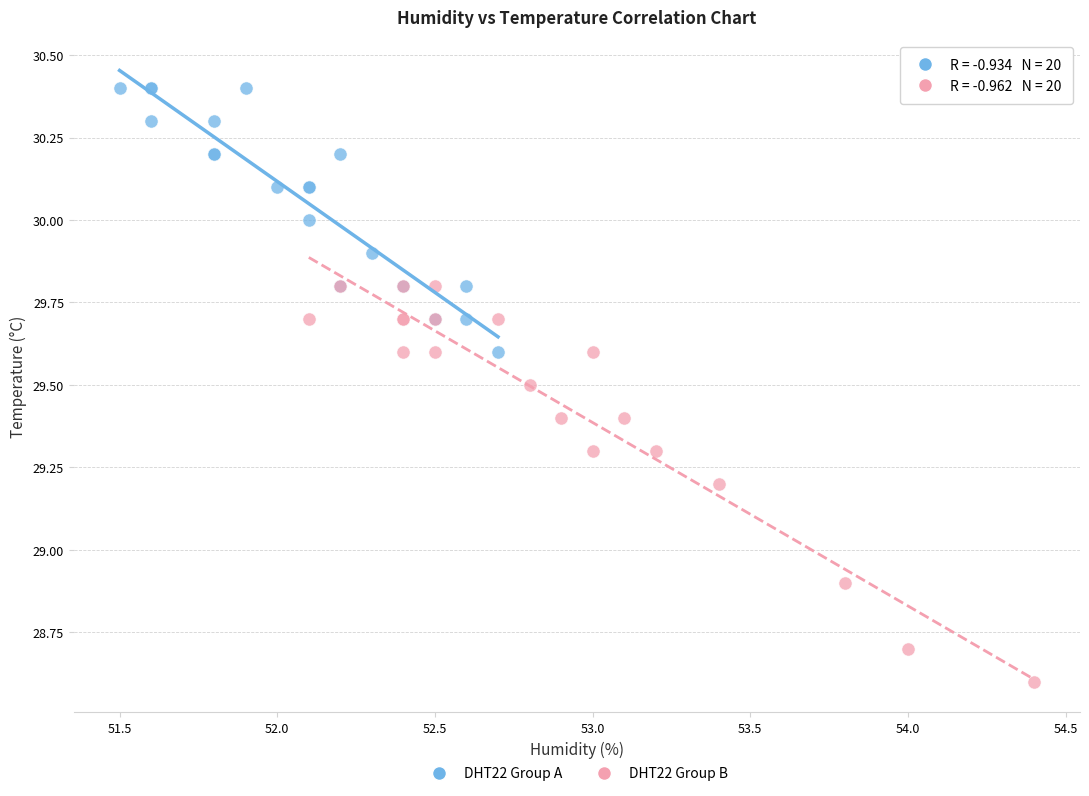

Which series has the largest Y range (max minus min)?

DHT22 Group B